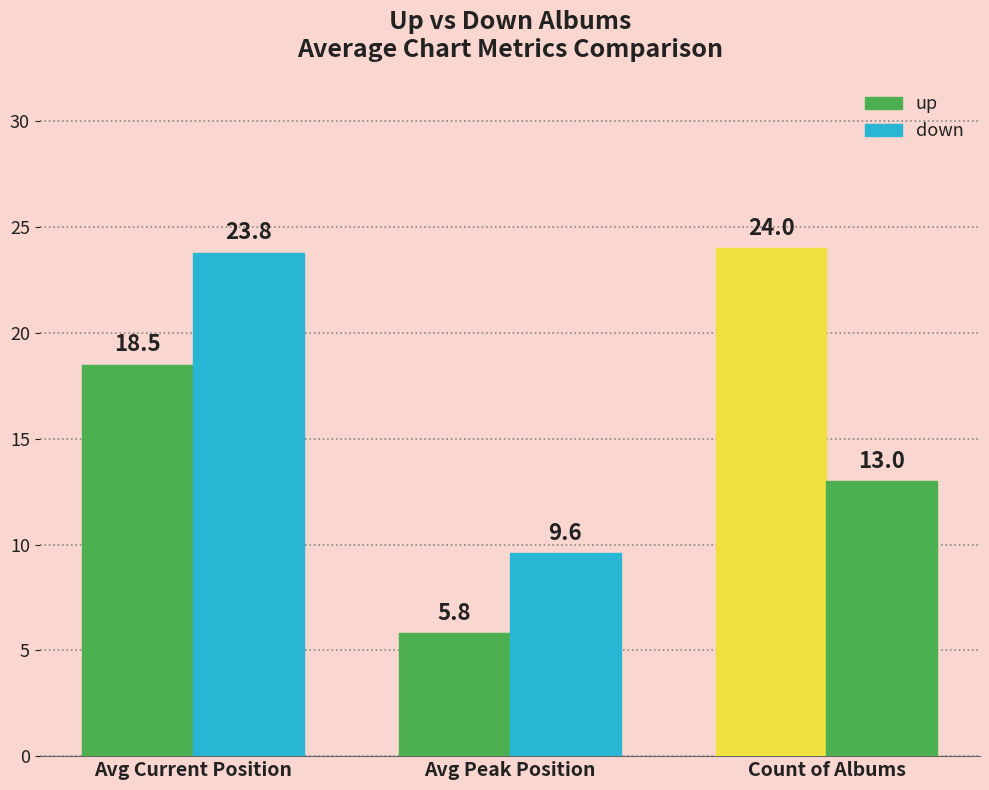

How many bars are there in each group?

2